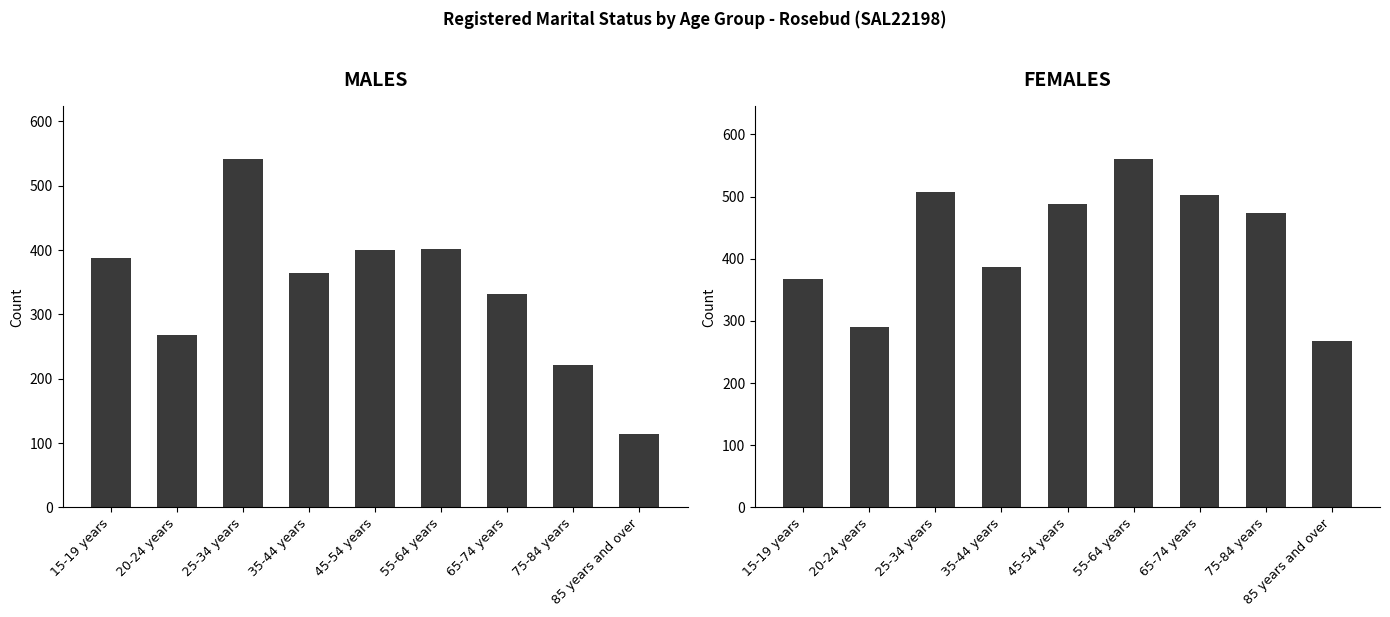

Where is Females nearest to the value 414?

35-44 years